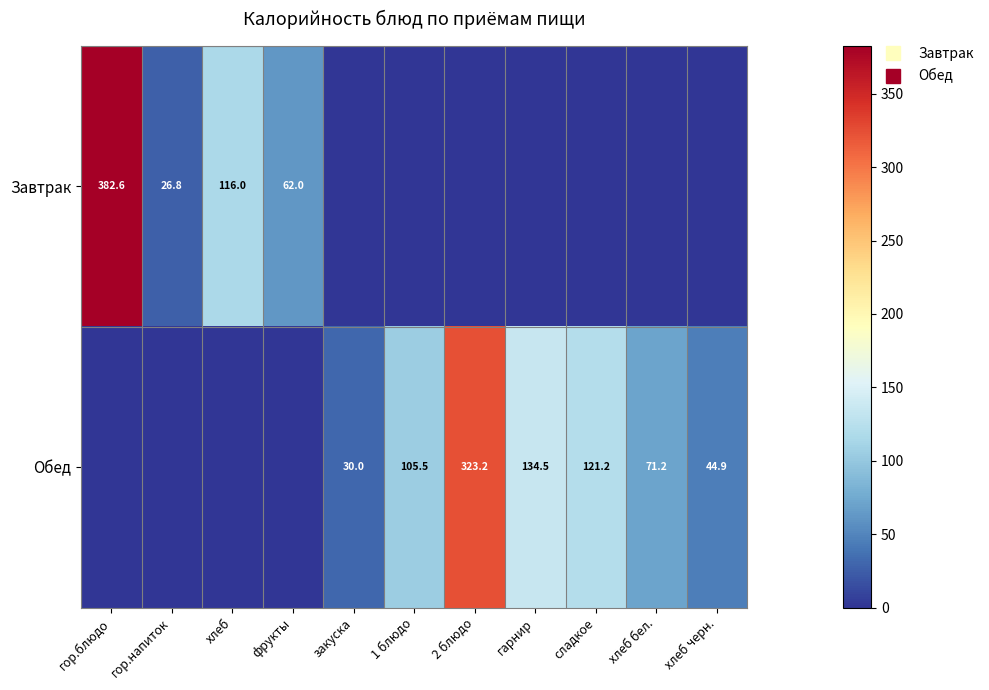

The value of Обед at хлеб черн. is 44.9. True or false?

True